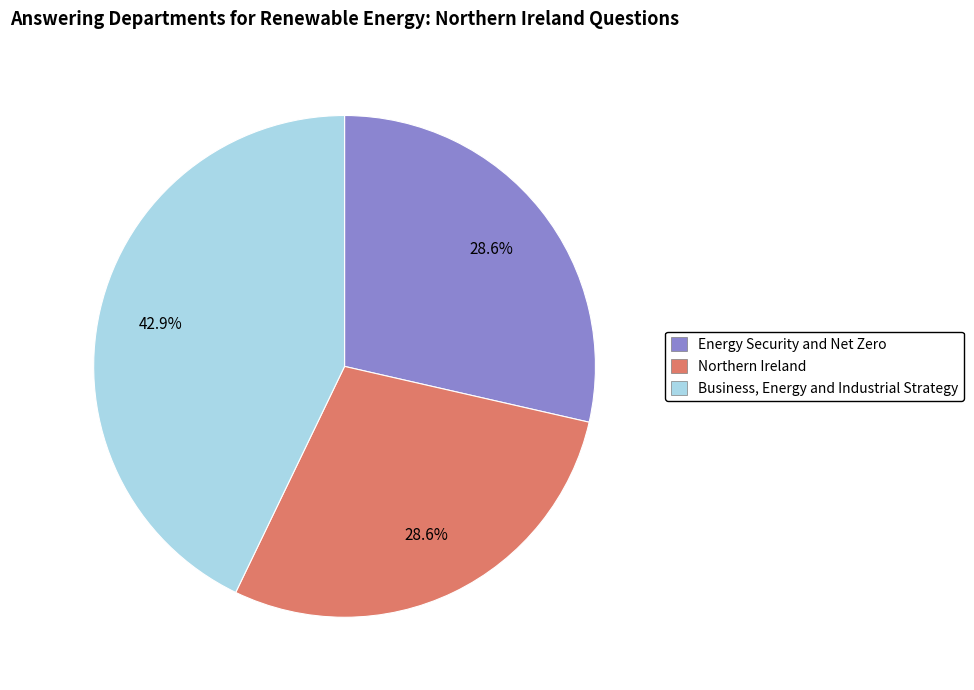

To the nearest percent, what percentage of the pie is Business, Energy and Industrial Strategy?

43%